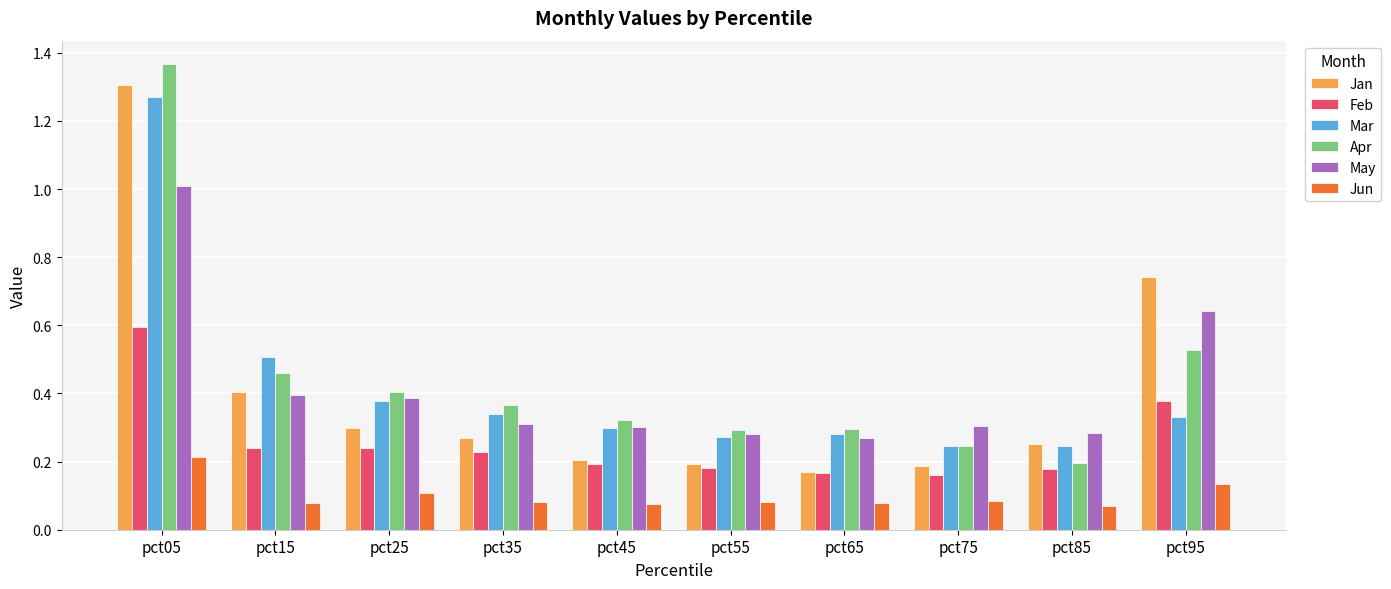

Which series changed the most between pct25 and pct45?

Jan